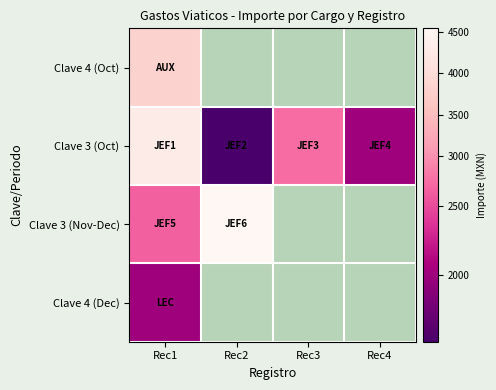

At which category is the sum across all series the highest?

Rec1